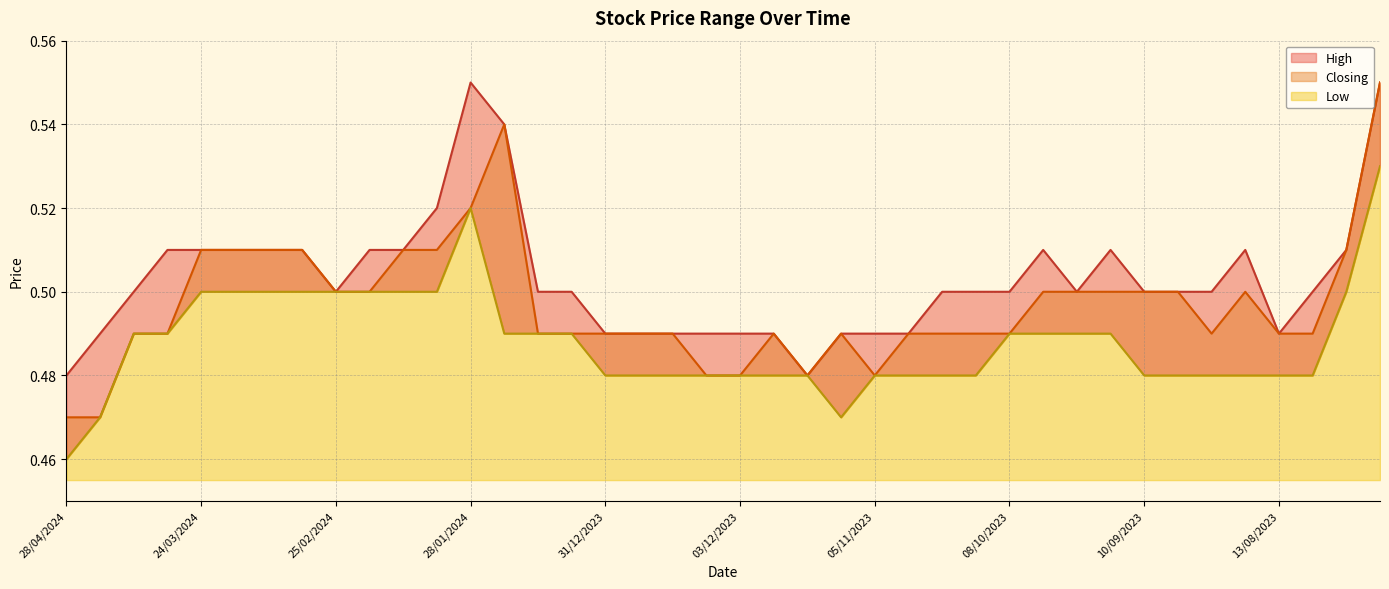

What is the label of the 6th point from the right?

27/08/2023